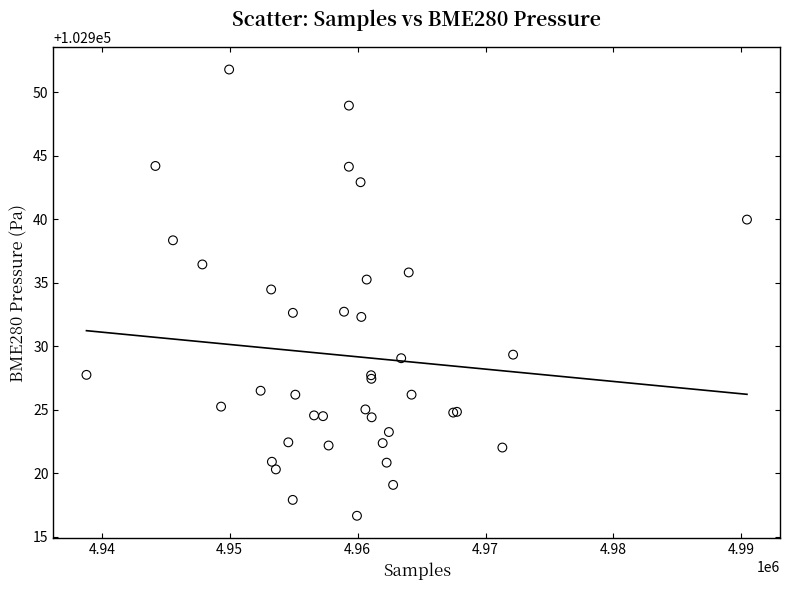

What Y value in the scatter plot is closest to 102934?

102934.5